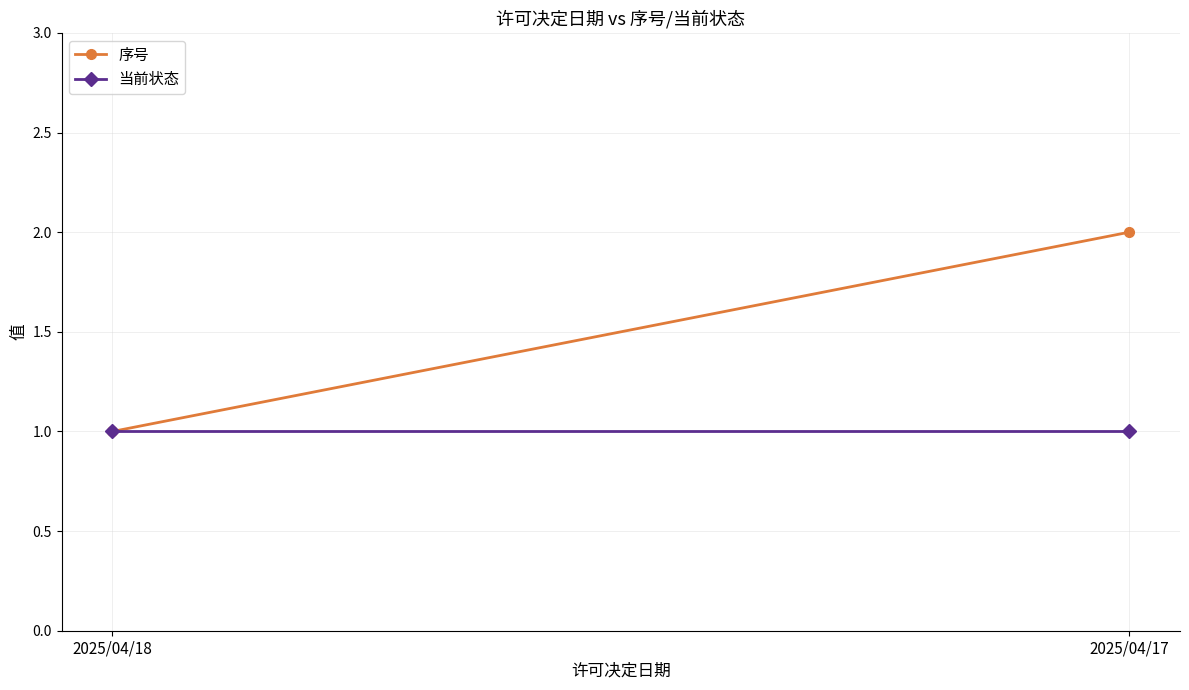

How many distinct data groups are displayed?

2